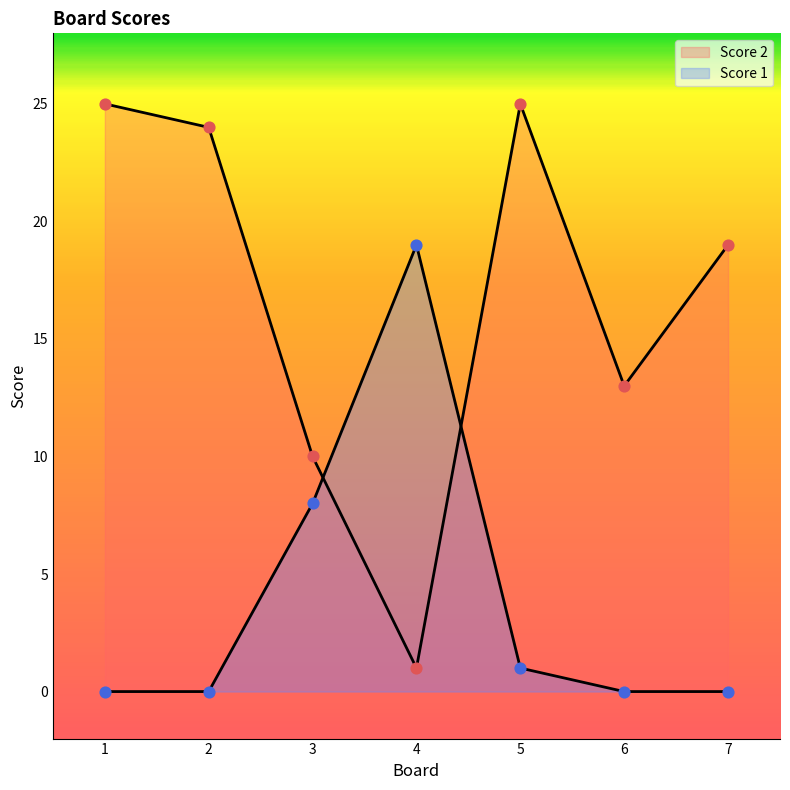

What are all the series names shown in the legend?

Score 2, Score 1